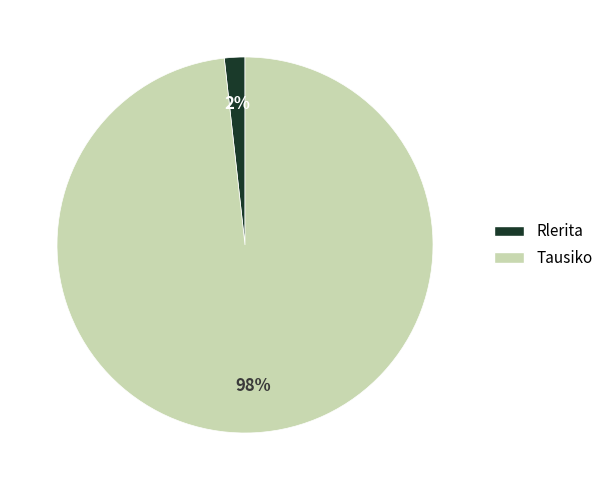

What is the smallest slice in the pie chart?

Rlerita